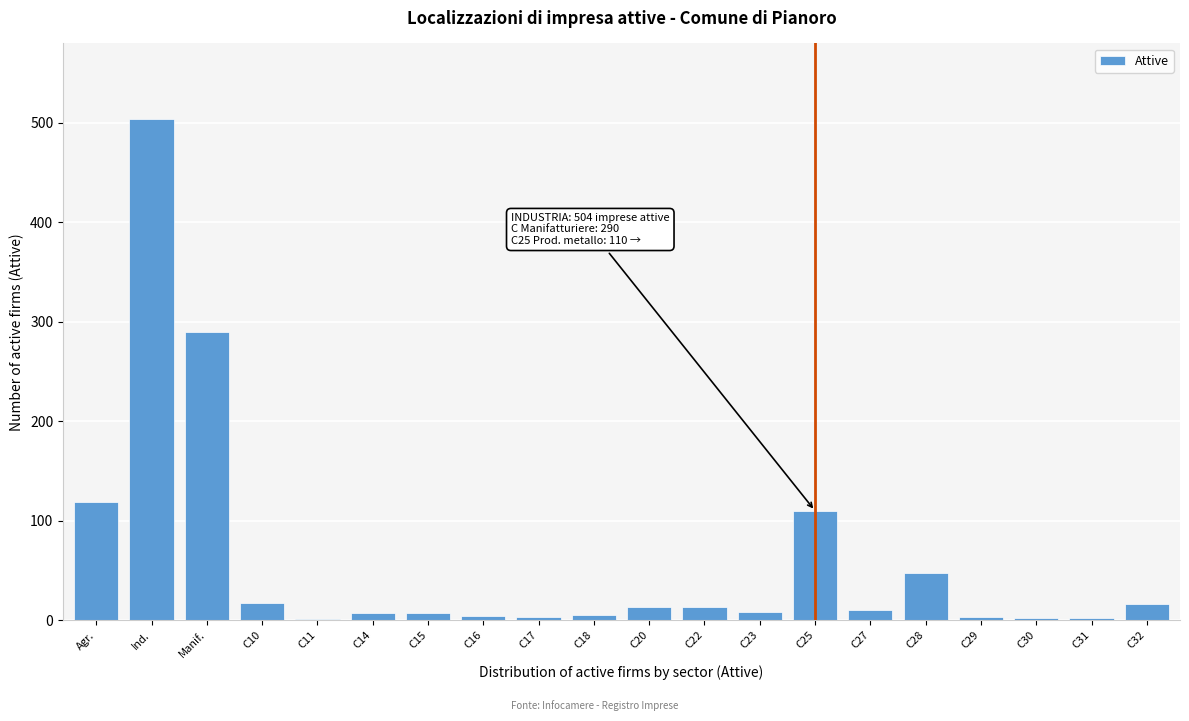

The chart shows a value of 7 at C14. True or false?

True